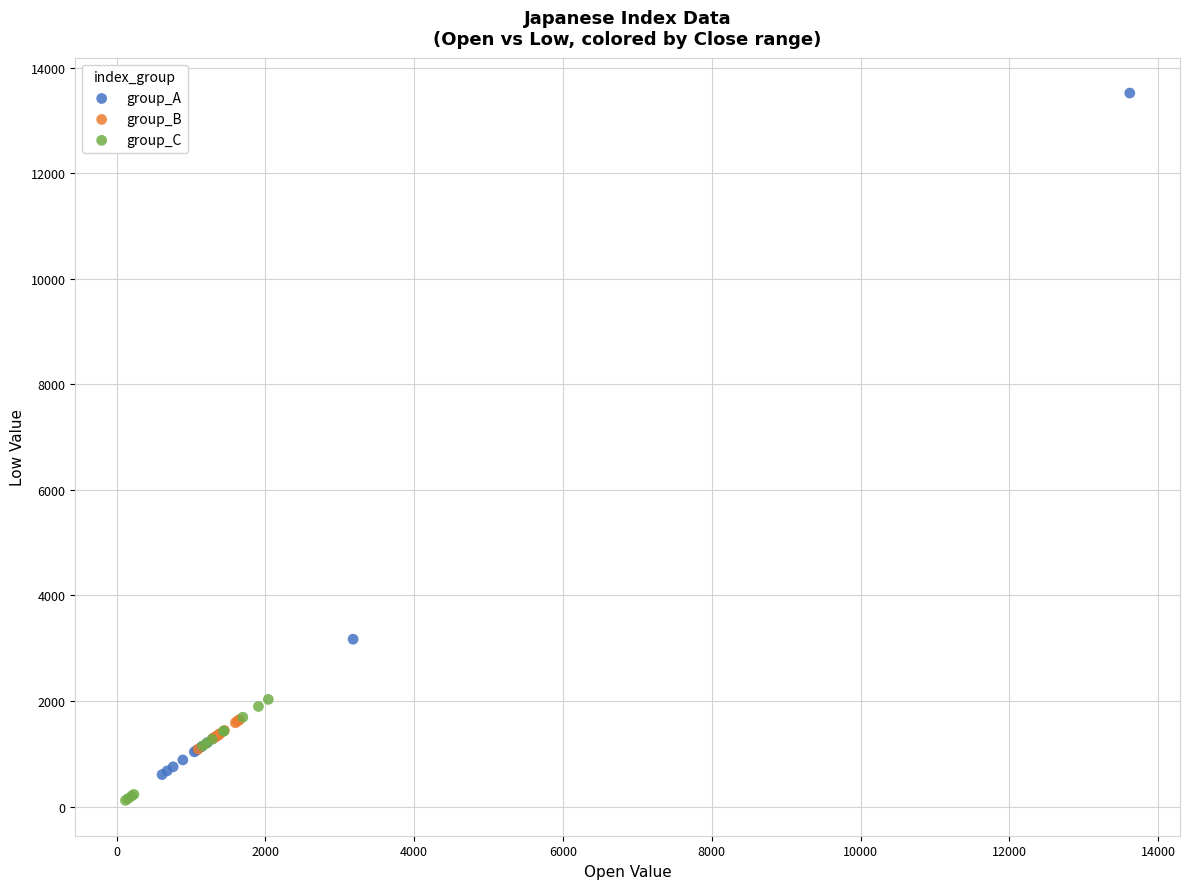

Which series has the widest spread of Y values?

group_A